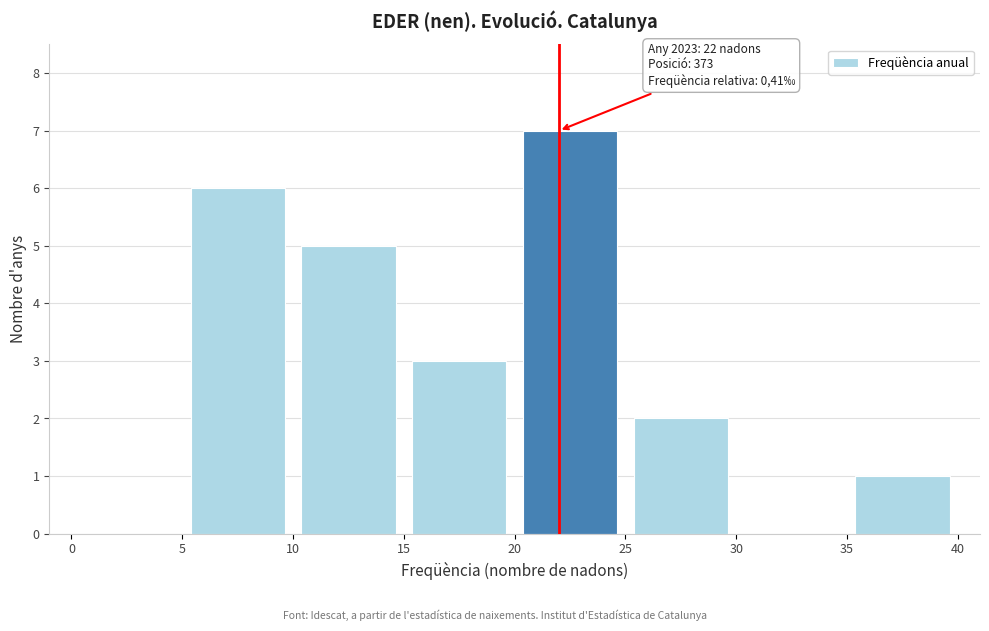

Which range on the x-axis has the tallest bar?

20 to 25